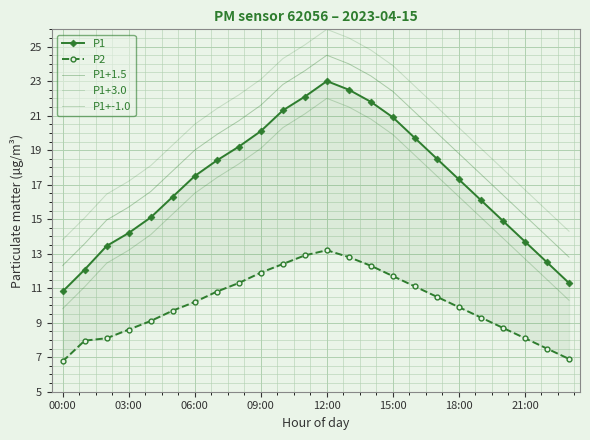

How many values in the P2 series exceed 10?

12